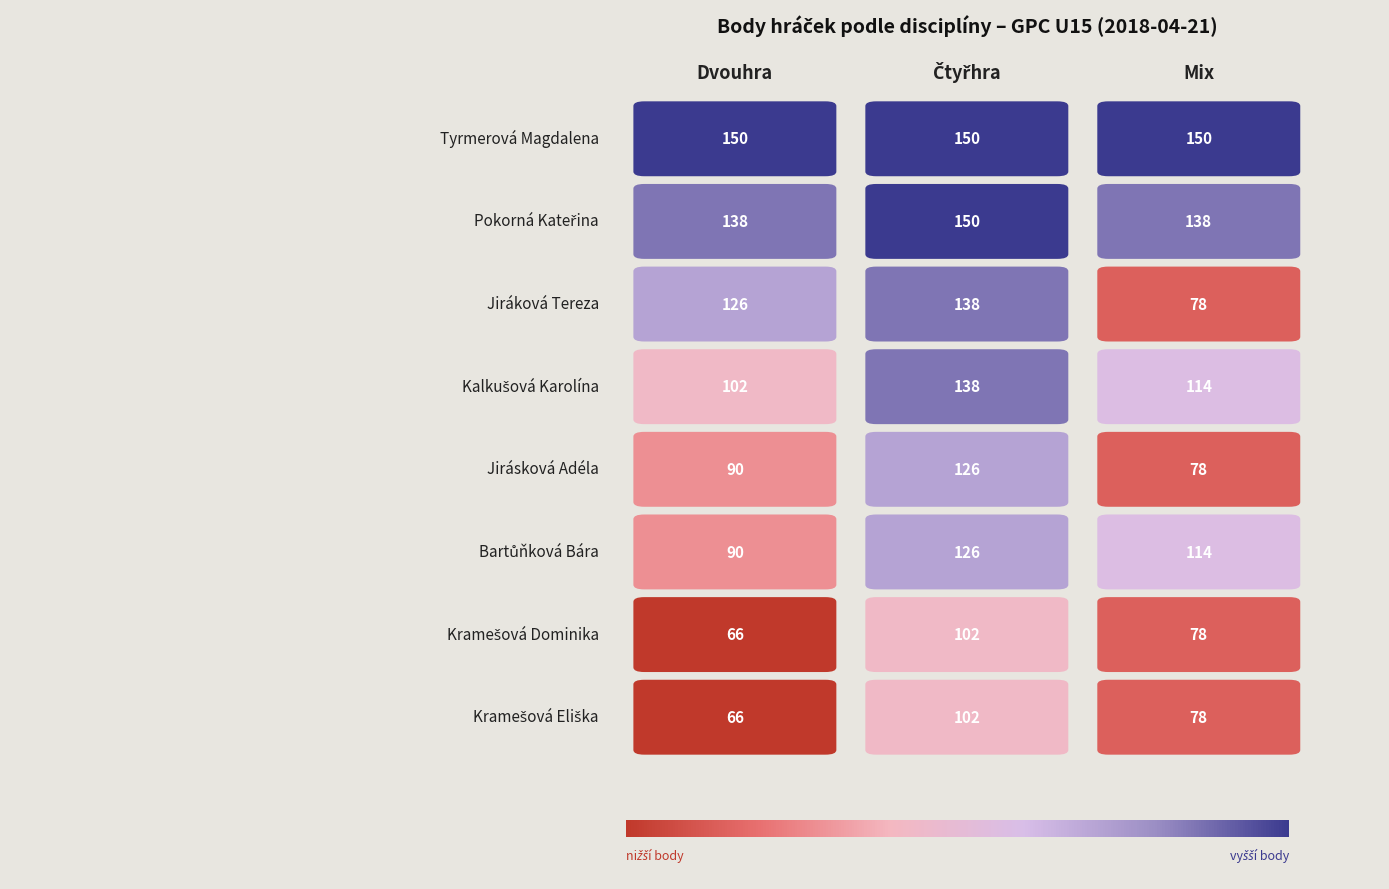

How many categories are shown in the chart?

3